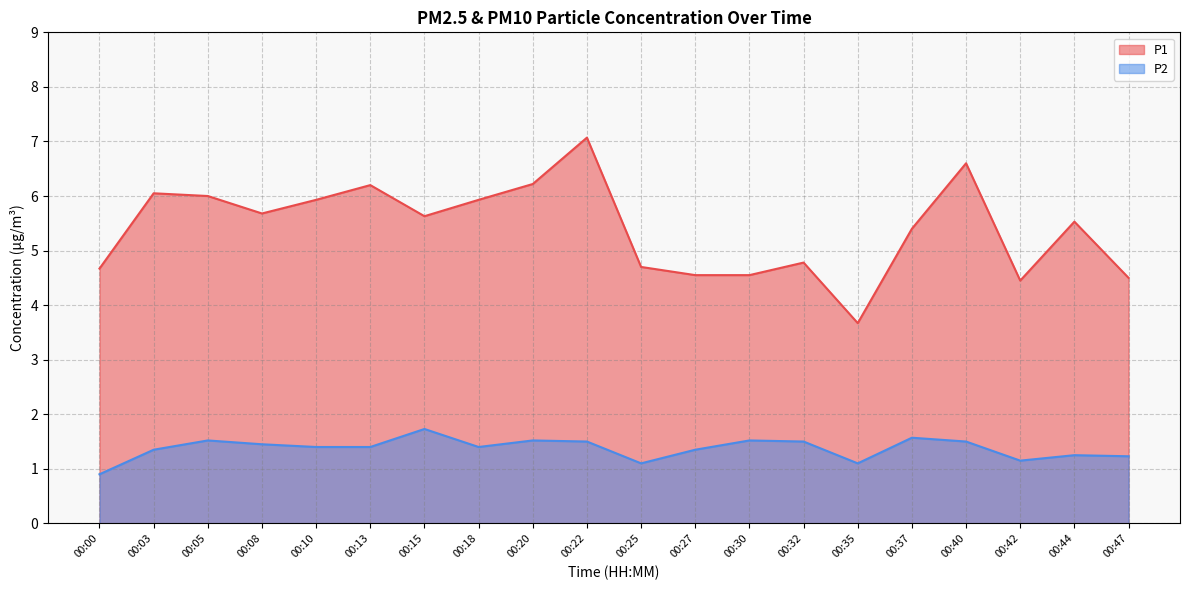

True or false: P2 and P1 cross at least once.

False